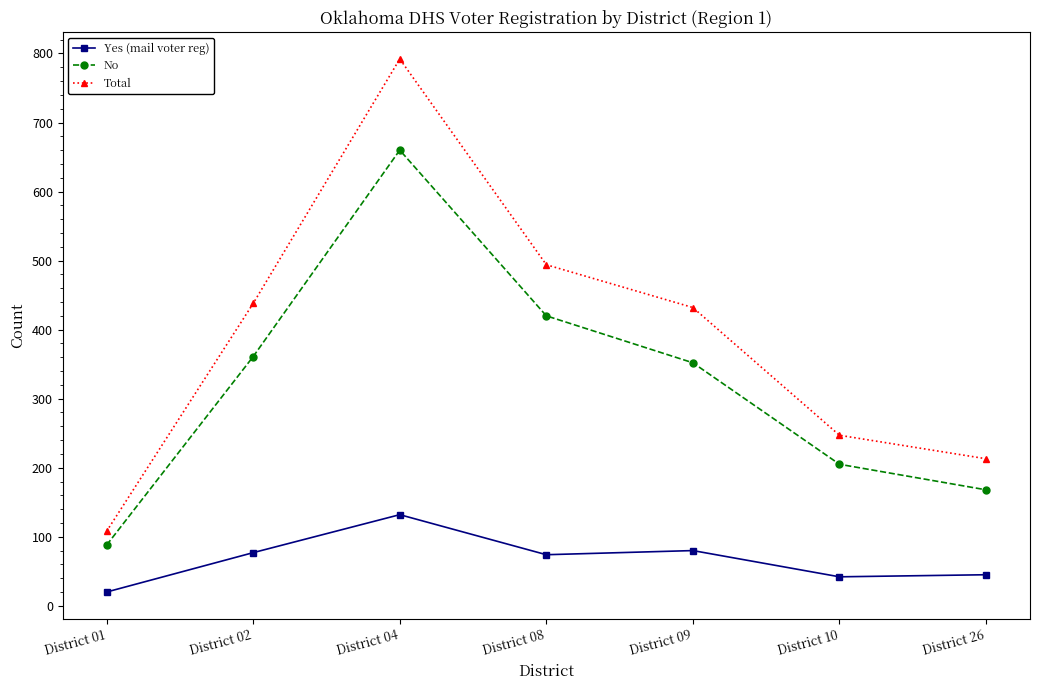

How many lines are shown in the chart?

3